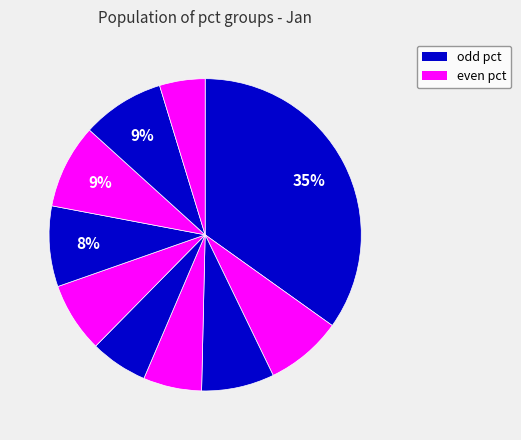

Which slice is the largest?

pct05